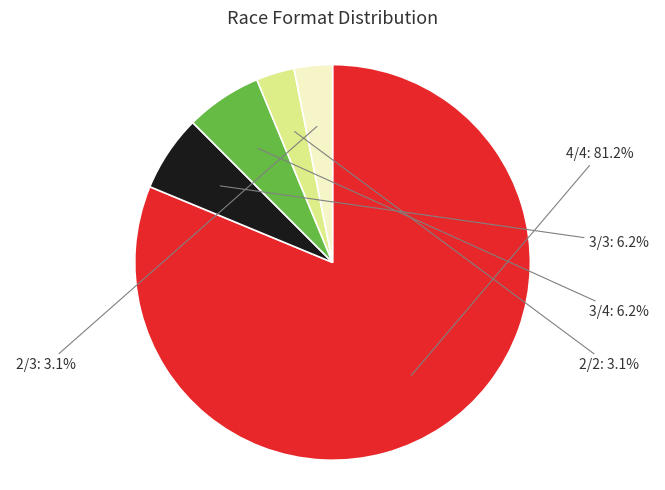

Does any single category account for the majority?

Yes